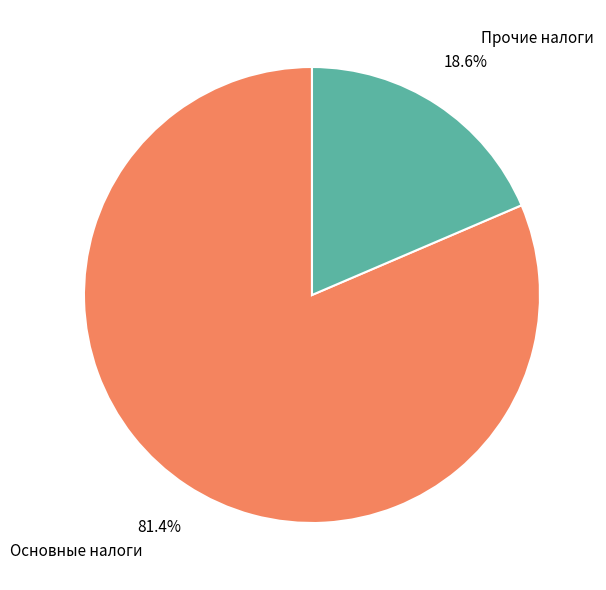

To the nearest percent, what is the difference between the largest and smallest slice percentages?

63%